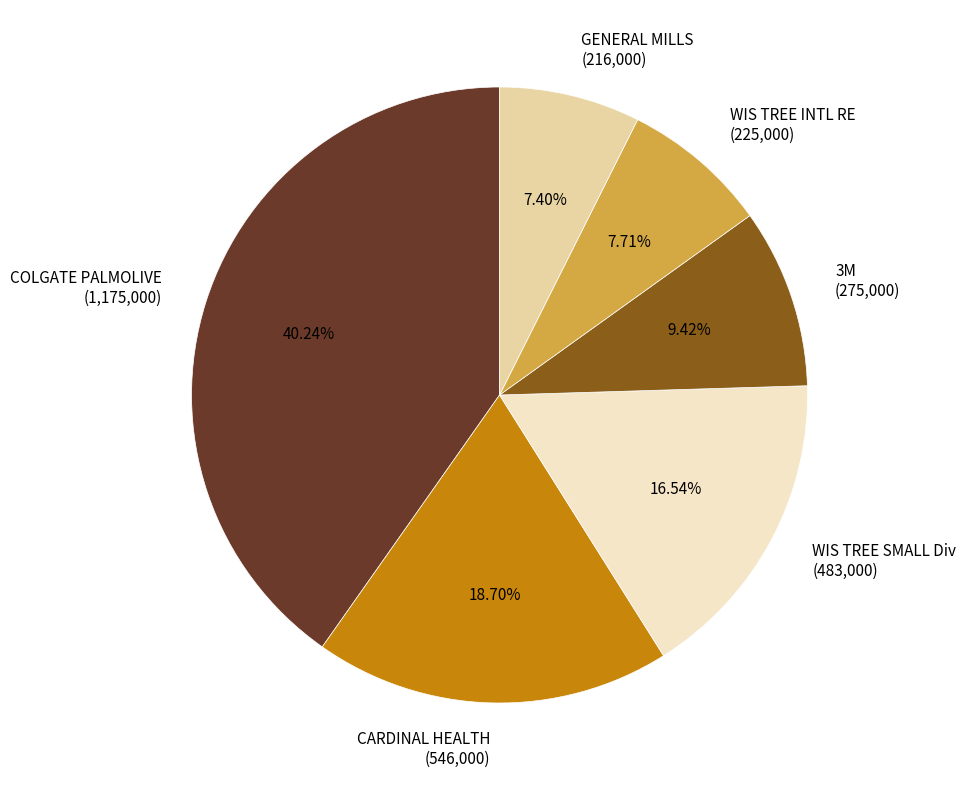

To the nearest percent, what is the difference between the largest and smallest slice percentages?

33%